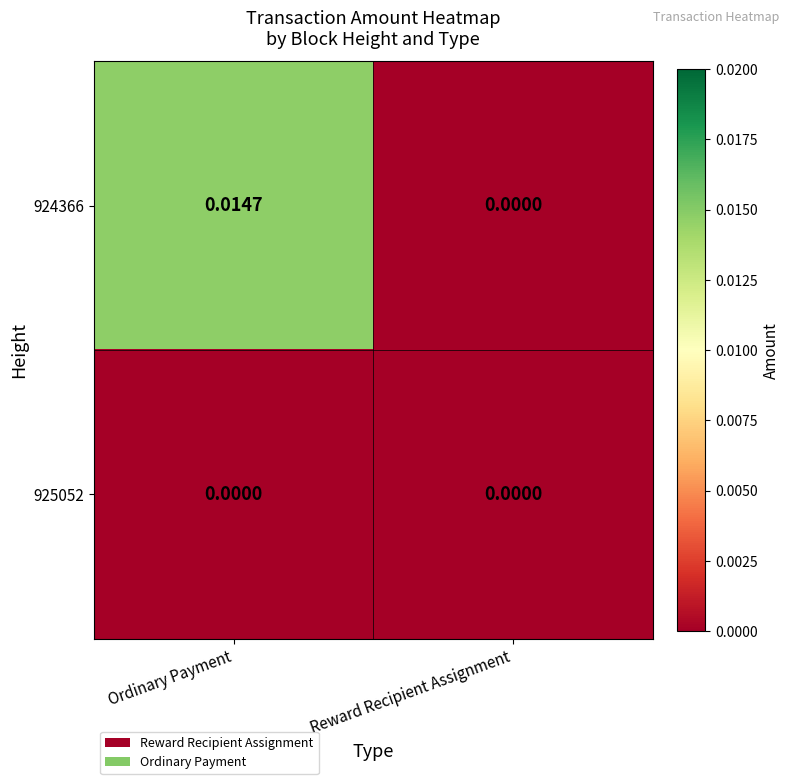

How many categories are shown in the chart?

2